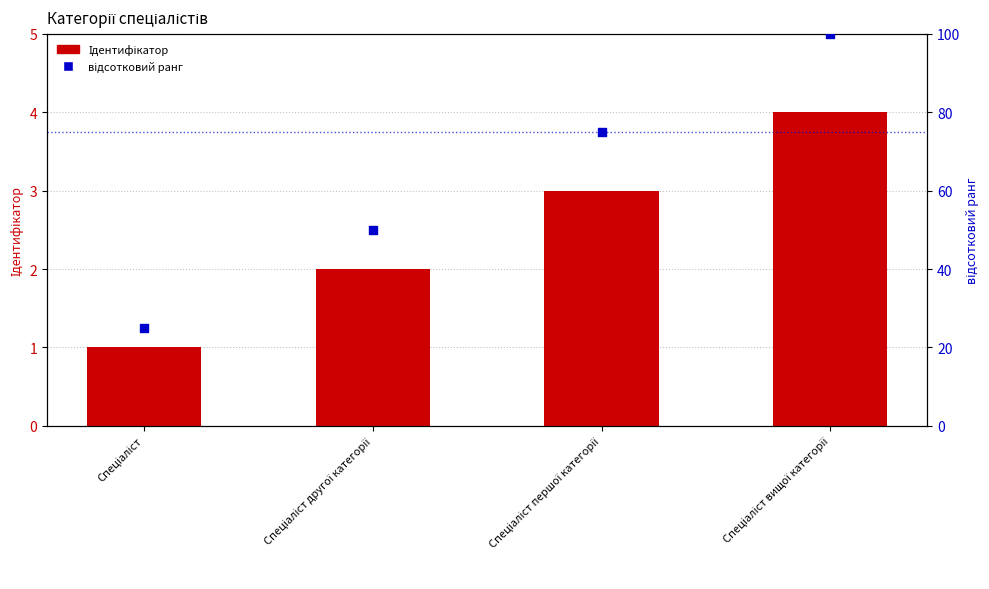

At which category is the sum across all series the highest?

Спеціаліст вищої категорії